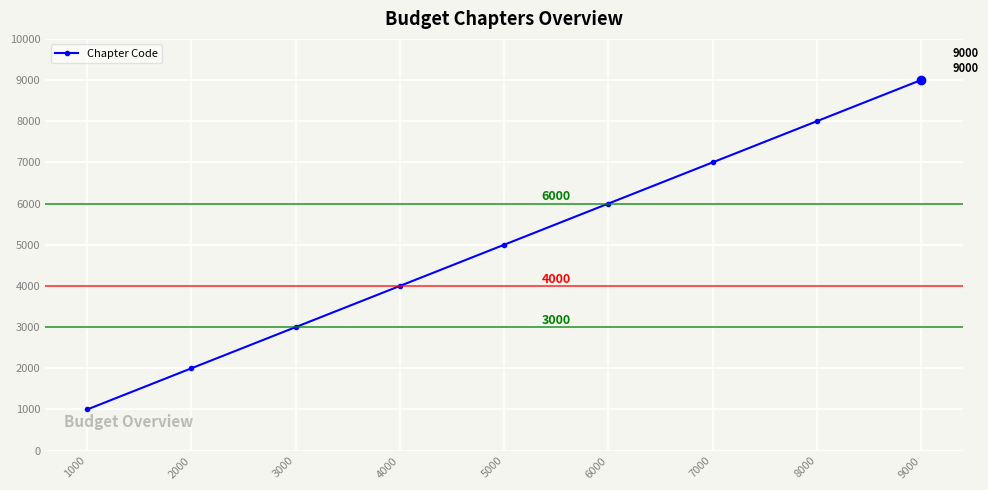

Reading left to right, list all the values displayed in this chart.

1000=1000	2000=2000	3000=3000	4000=4000	5000=5000	6000=6000	7000=7000	8000=8000	9000=9000